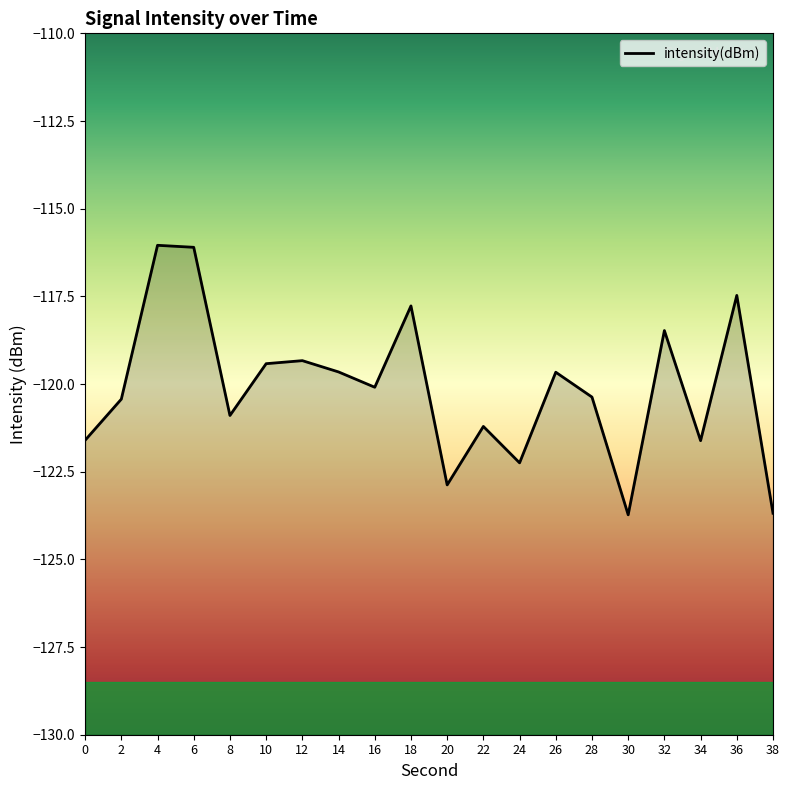

Reading left to right, what are all the values shown in this chart?

0=-121.6	2=-120.4	4=-116.0	6=-116.1	8=-120.9	10=-119.4	12=-119.3	14=-119.7	16=-120.1	18=-117.8	20=-122.9	22=-121.2	24=-122.2	26=-119.7	28=-120.4	30=-123.7	32=-118.5	34=-121.6	36=-117.5	38=-123.7